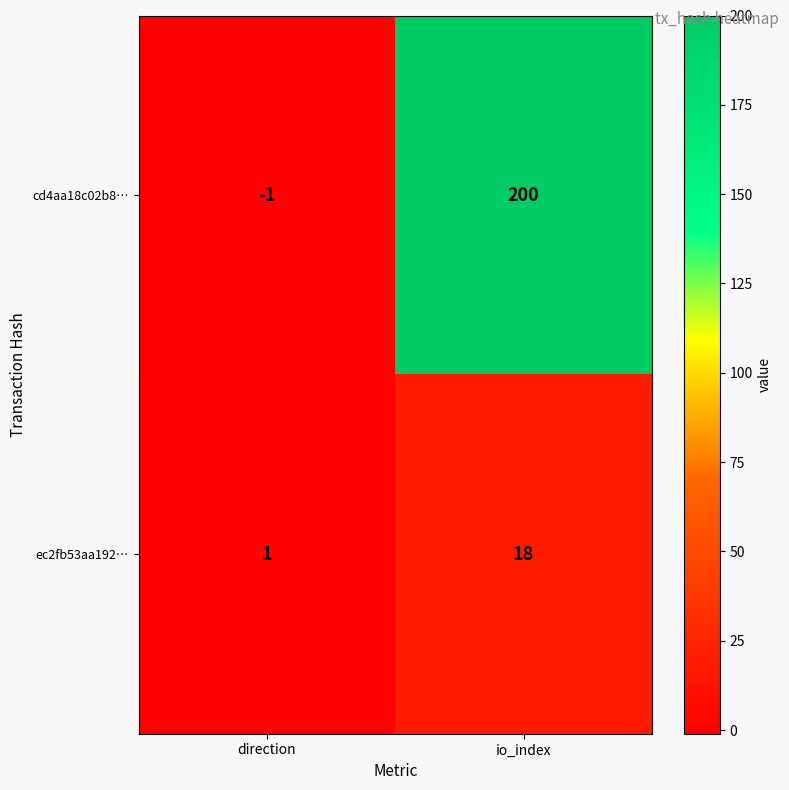

What is the maximum value for ec2fb53aa192…?

18